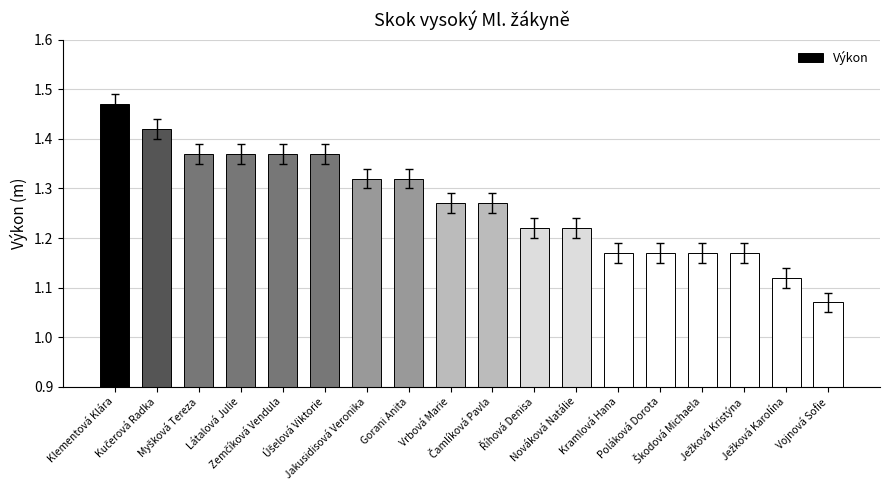

Count the values in the range 1 to 2.

18